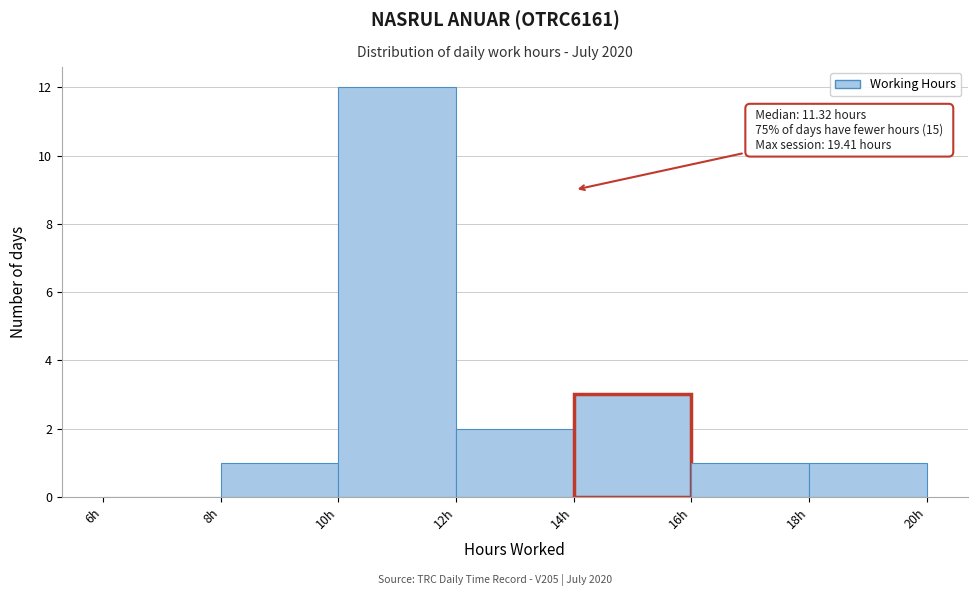

Over which range of the x-axis is the bar tallest?

10 to 12